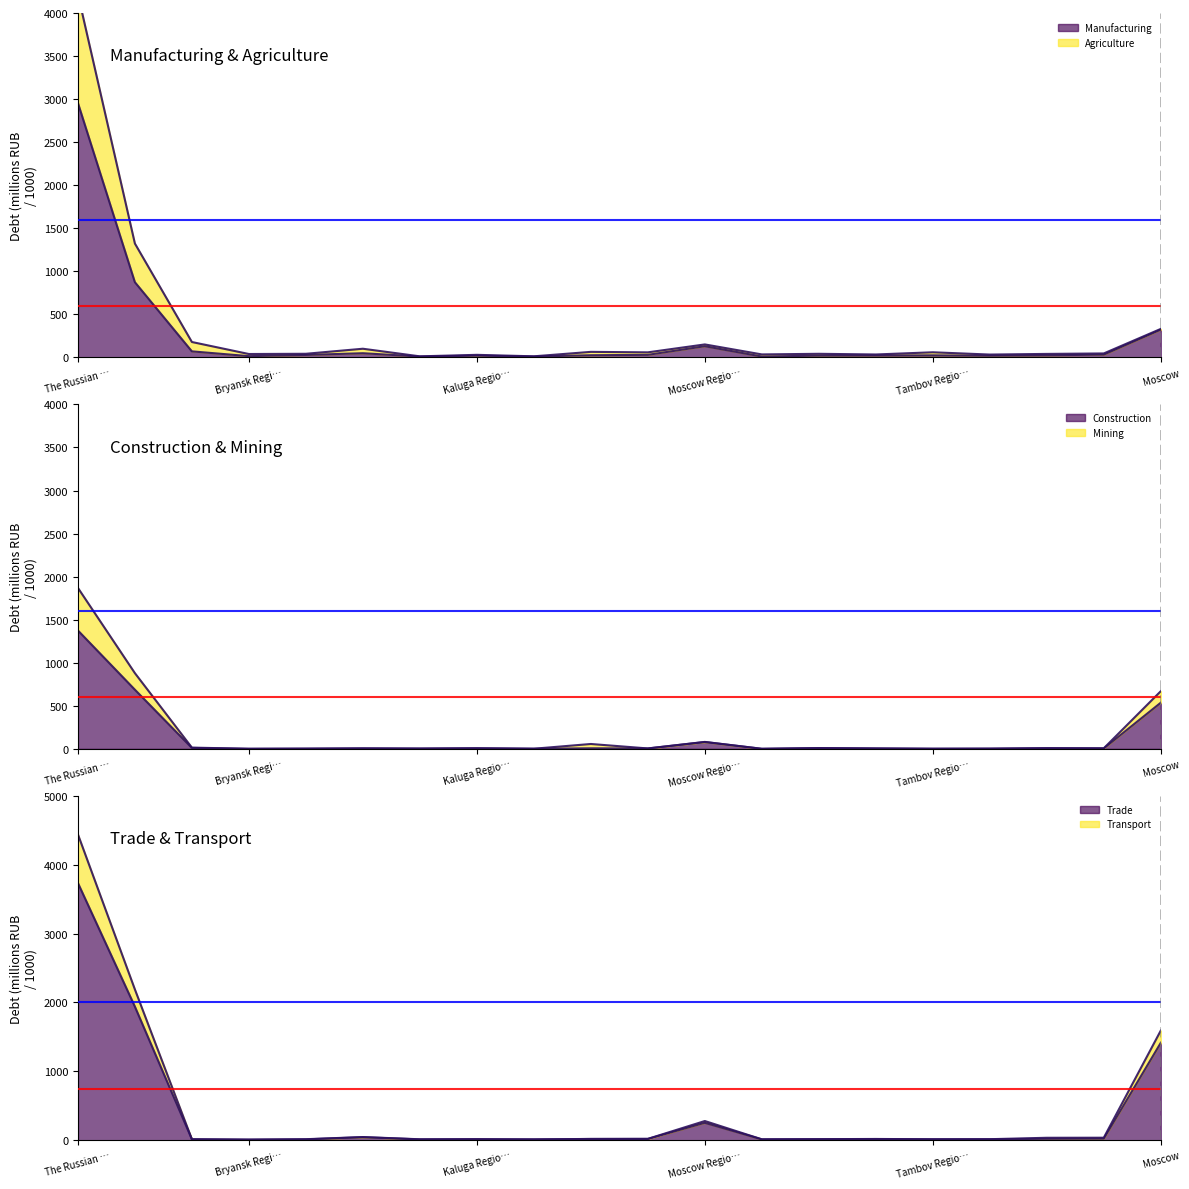

What value does the mining series have at 9?

56.5